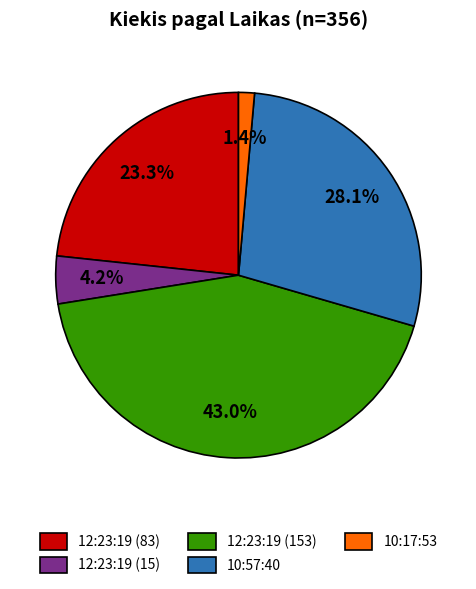

What is the largest slice in the pie chart?

12:23:19 (153)